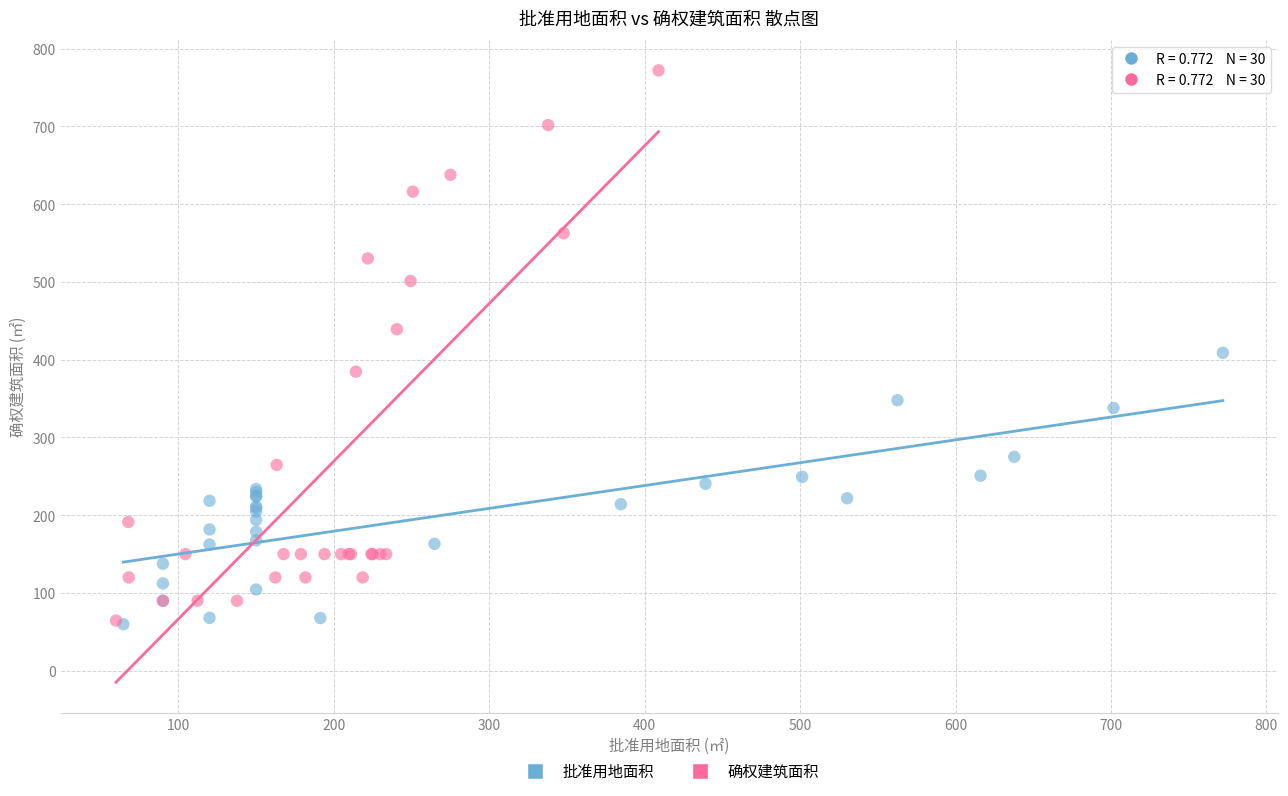

Which series has the largest Y range (max minus min)?

确权建筑面积